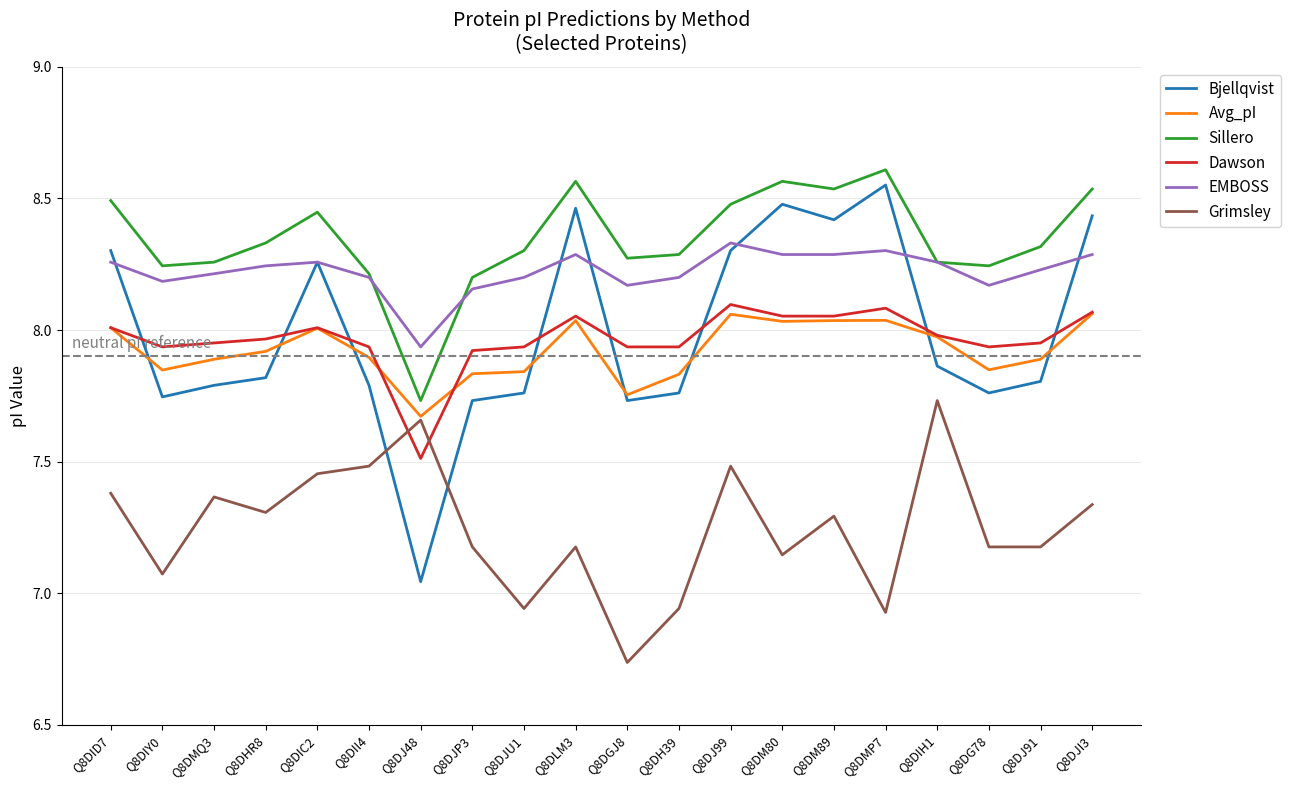

True or false: Dawson has a value of 12.3 at Q8DM89.

False